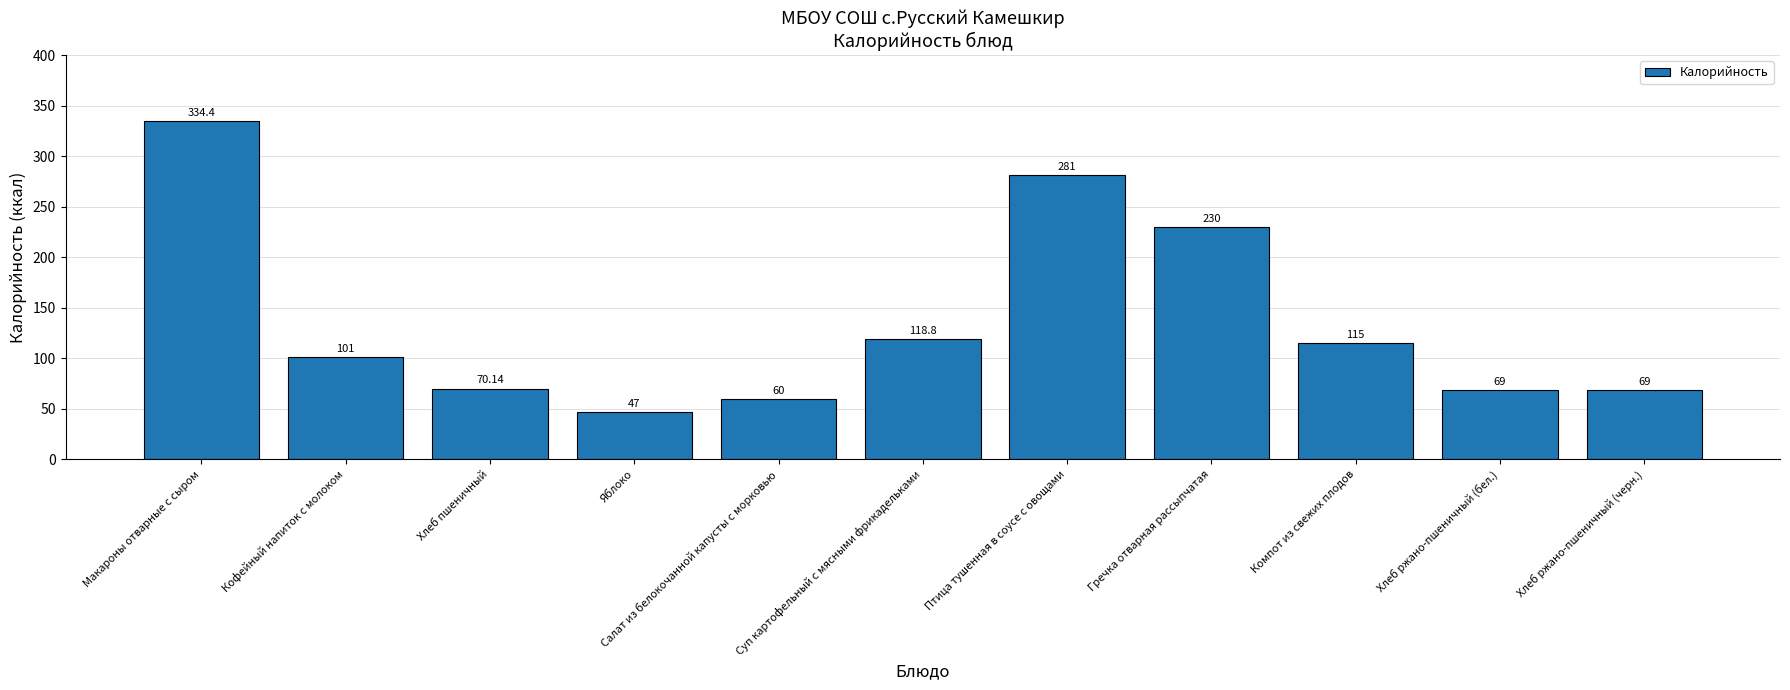

What is the label of the 7th bar from the left?

Птица тушенная в соусе с овощами